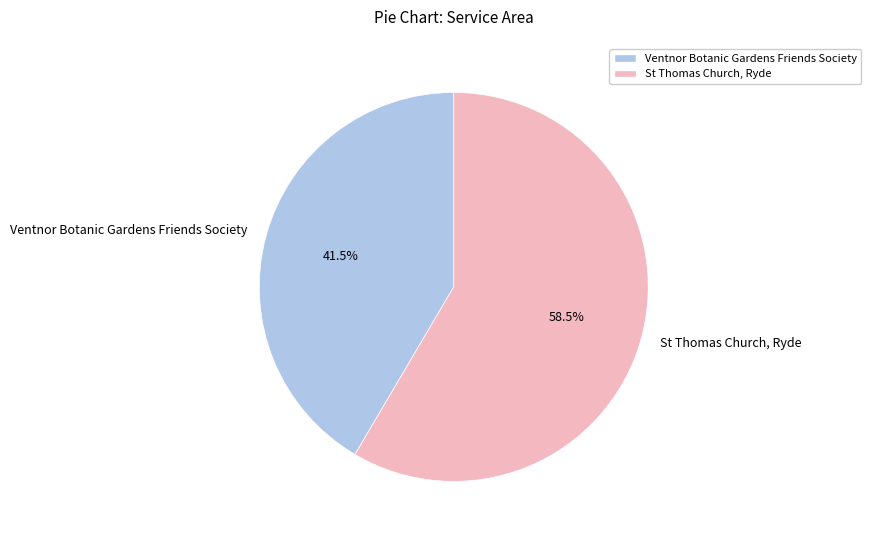

Between Ventnor Botanic Gardens Friends Society and St Thomas Church, Ryde, which is larger?

St Thomas Church, Ryde